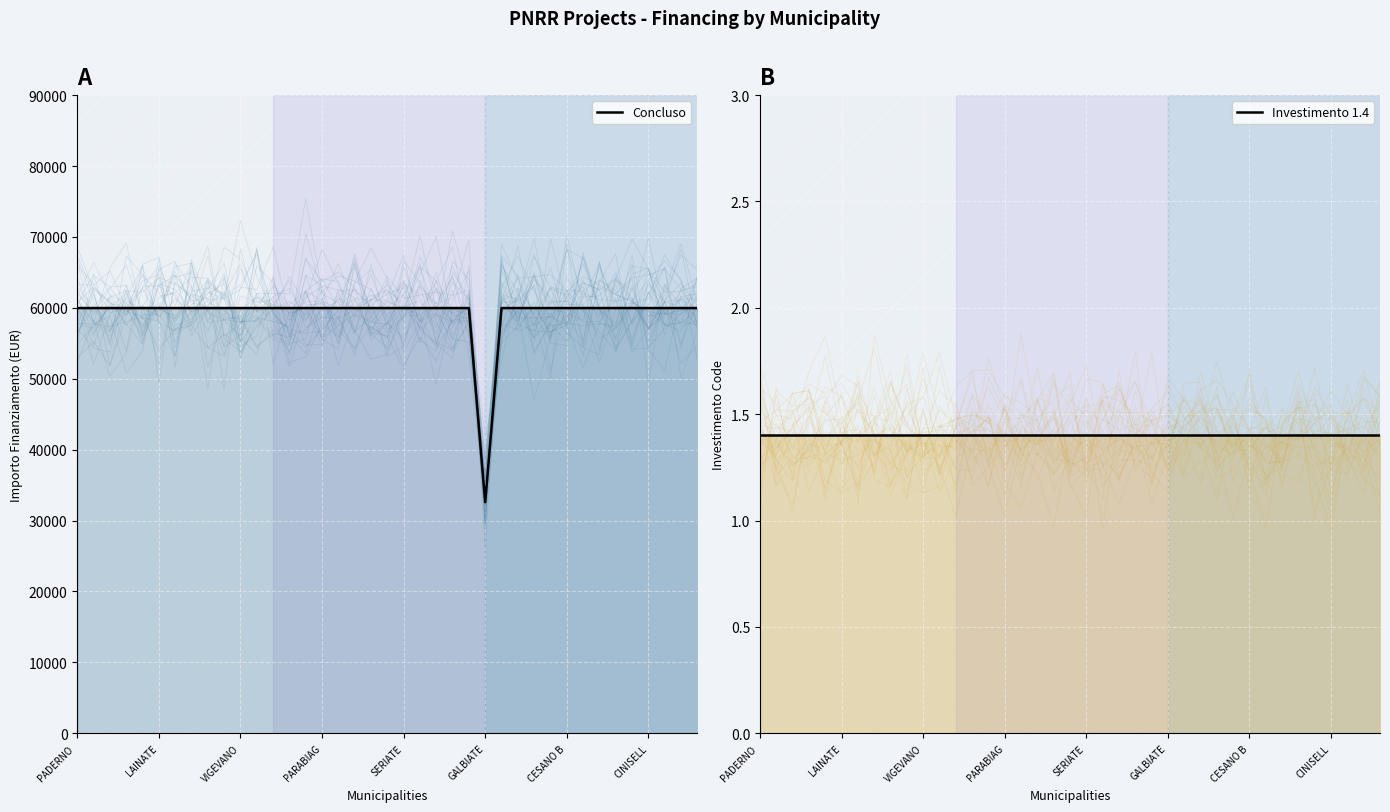

True or false: Concluso has a value of 38189.6 at 32.

False